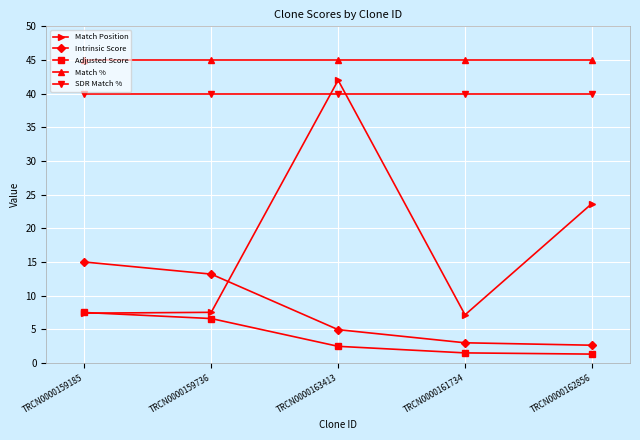

At which category does Match Position reach its first local peak?

TRCN0000163413